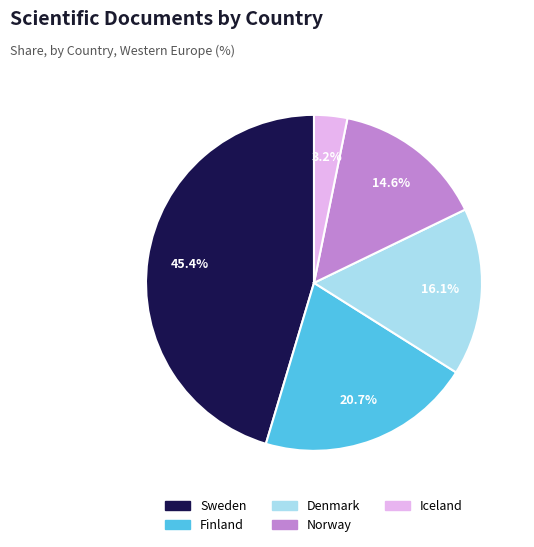

How many segments does this pie chart have?

5